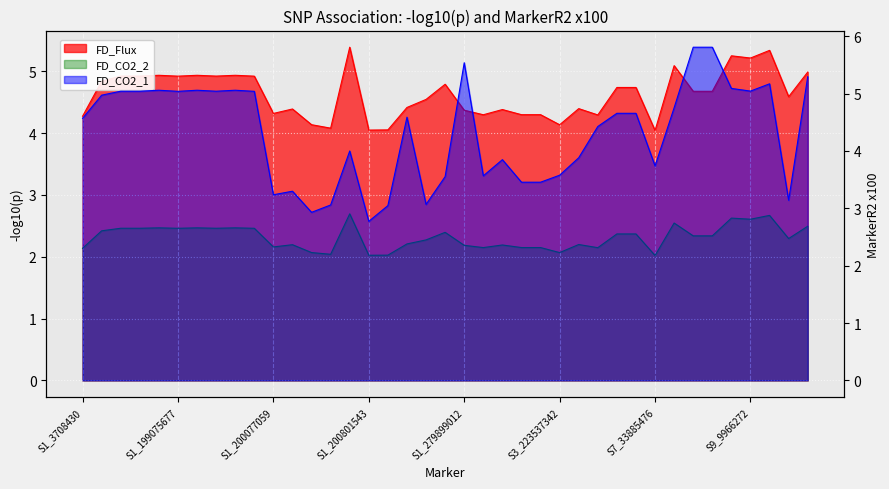

What position from the right is S1_200479419?

25